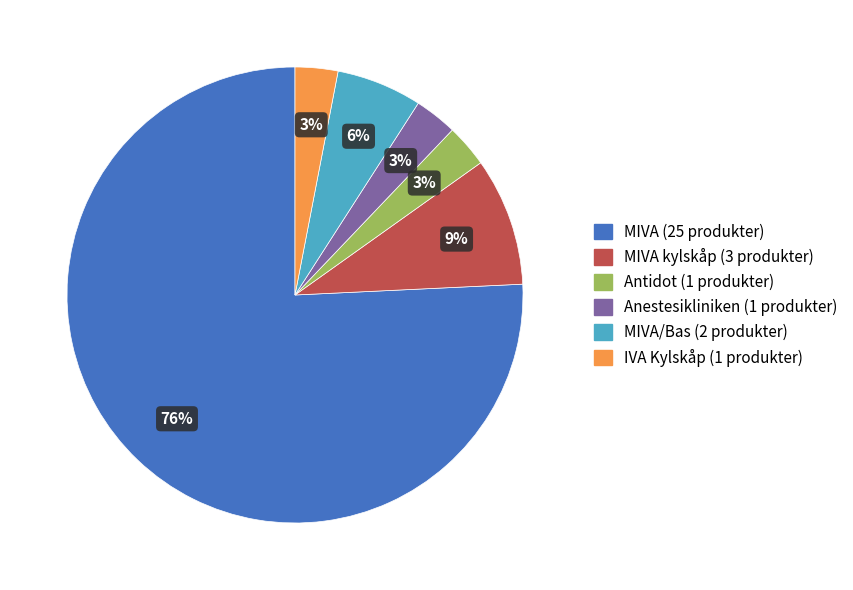

Is there any slice that represents more than half of the pie?

Yes